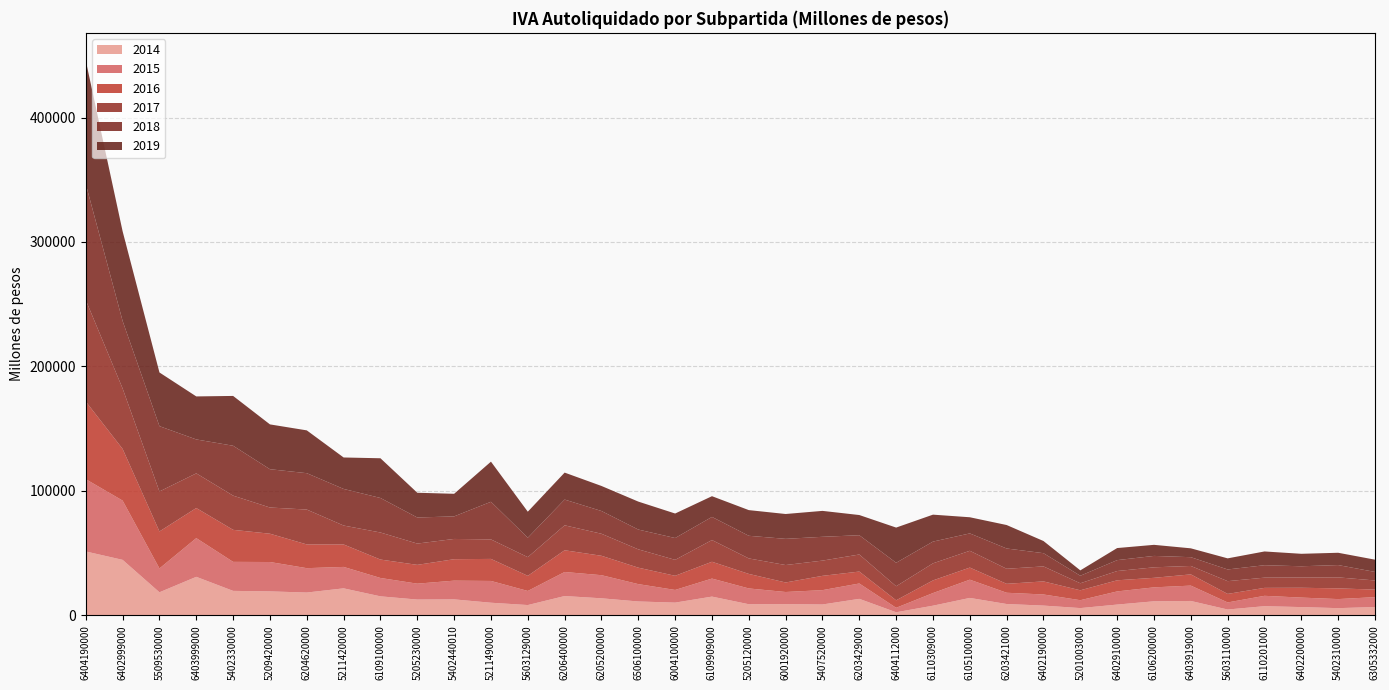

Reading left to right, what are all the values shown in this chart?

2014: 51289.8	44538.8	18475.7	30897.3	19613.5	19202.4	18270.0	21643.4	15217.7	12631.3	12775.6	10086.8	8221.2	15450.5	13648.0	11094.0	10170.0	15012.8	8874.9	8965.2	8678.9	13200.9	2424.4	7704.7	13944.9	9051.5	7786.0	5776.3	8600.7	11231.9	11505.9	4626.0	7309.6	6582.8	5733.5	6629.9
2015: 58088.0	47626.7	19161.0	31113.4	23315.9	23598.7	19593.1	17221.8	14756.3	12773.4	15056.5	17498.3	11327.3	19330.5	18571.6	13946.1	10186.0	14483.9	12692.2	9743.5	11528.1	12348.4	3585.4	10154.6	14660.6	9054.2	8932.0	6337.6	10571.4	11211.0	12338.7	5692.6	8329.5	7630.9	7282.7	7934.0
2016: 62392.9	41537.4	29724.3	24178.7	25734.6	22746.6	19065.2	18046.4	14803.9	15110.1	17228.4	17715.5	12147.7	17471.7	15591.4	13222.9	11376.1	13507.0	11674.2	7649.0	11483.4	9583.4	6027.6	10170.0	9733.2	7174.4	10506.0	7967.6	8934.3	7658.1	9018.6	6854.2	6386.1	7898.2	8602.1	6061.7
2017: 81539.8	48585.7	32137.1	27866.8	27486.8	21054.5	28030.3	15207.1	21742.7	17107.8	16278.3	15667.0	15024.1	20045.7	17698.3	14726.5	12813.2	17442.7	12450.6	14013.3	12247.6	13716.0	11289.2	13715.3	13489.9	12095.2	12049.7	5640.8	7450.1	8438.6	6778.0	10245.1	8212.0	8277.3	8840.4	7347.0
2018: 93229.3	54219.5	52480.3	27249.0	40086.7	30771.8	29232.5	29419.1	27737.2	20952.7	18134.7	30243.0	15603.3	20681.1	18282.6	15902.1	17534.0	18597.6	18189.2	21044.3	19119.6	15479.7	18867.9	17471.3	13961.6	16292.7	10629.8	6047.0	8764.1	9166.1	7042.0	9401.5	9992.8	8998.6	9889.0	6871.5
2019: 99215.1	72065.4	43147.6	34567.8	40028.1	36021.9	34401.4	25268.3	31921.3	19882.6	18156.9	32242.1	20912.8	21675.5	20128.0	22465.6	19698.7	16658.8	20631.3	19973.3	20835.1	16227.2	28279.0	21647.8	12979.7	18854.9	9769.4	4311.4	9700.7	8901.7	7117.1	8921.2	11055.0	10018.4	9888.8	9844.9